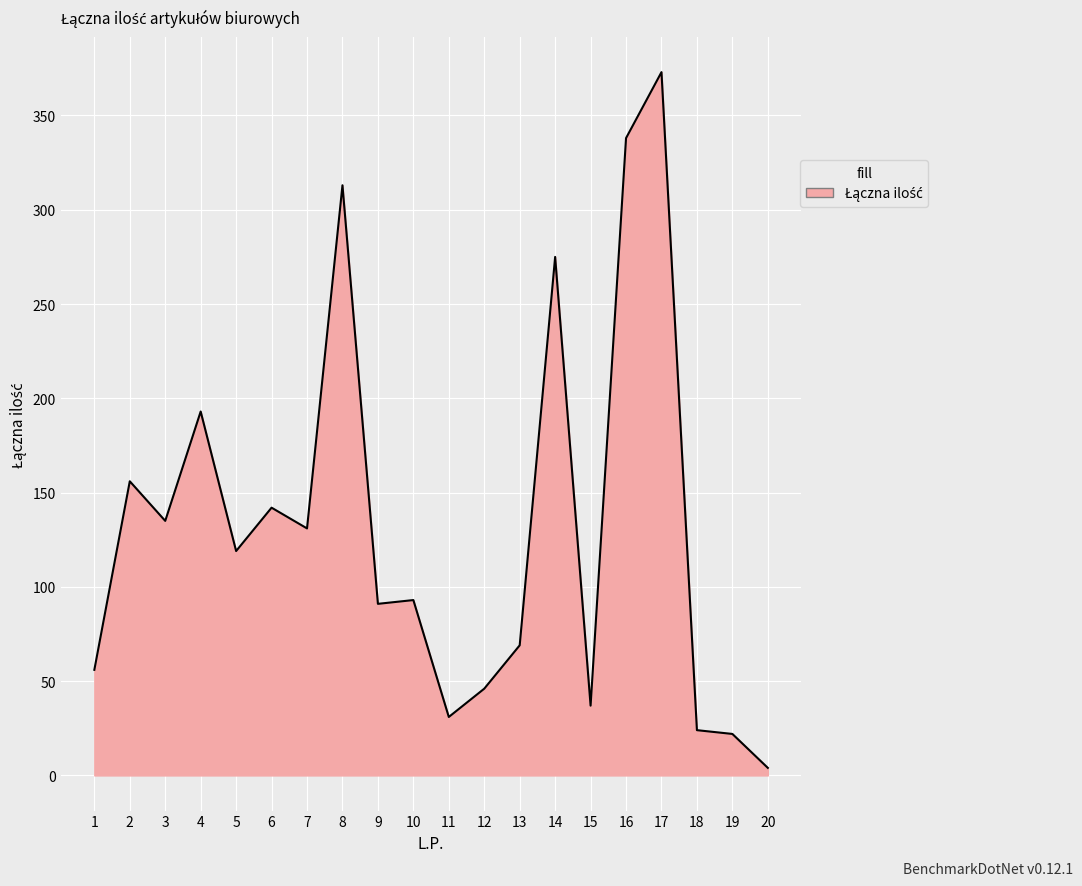

What value does the data have at 9?

91